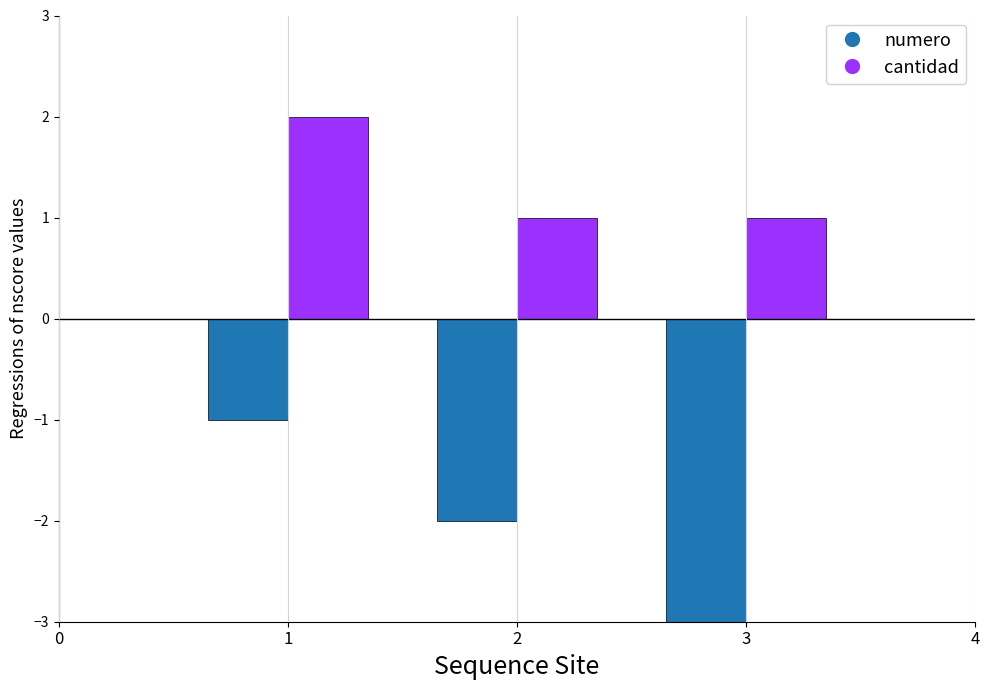

Count the number of data series in this chart.

2